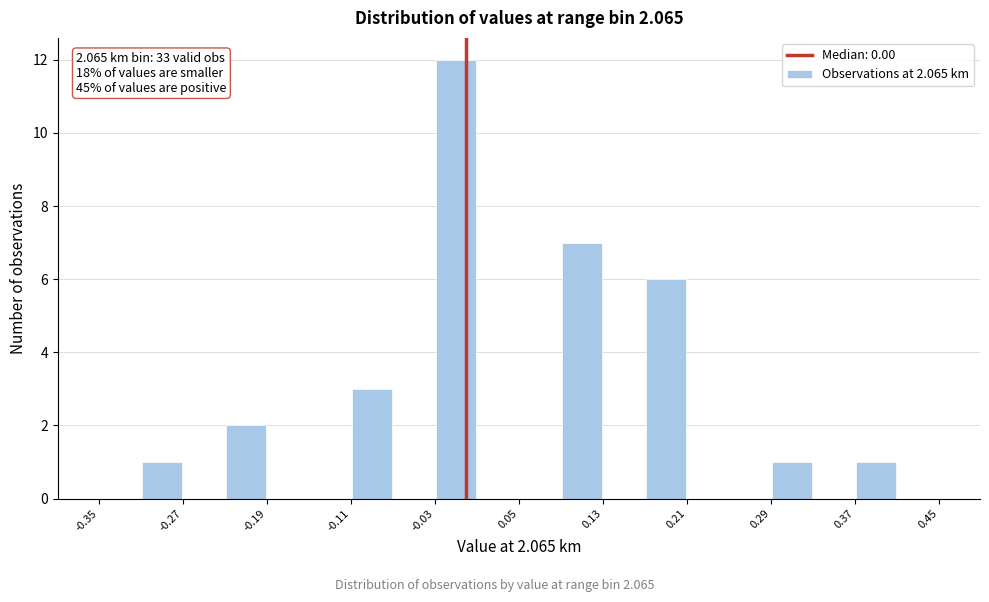

Over which range of the x-axis is the bar tallest?

-0.03 to 0.01